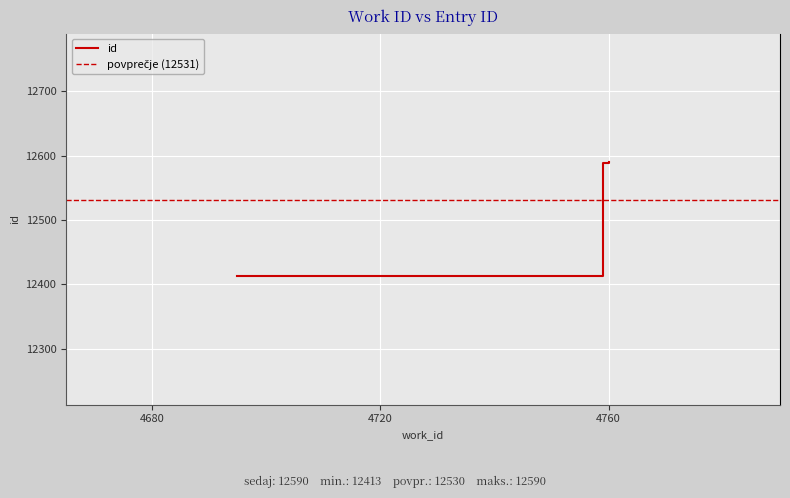

Is it true that the value at 4759 is 12589?

True